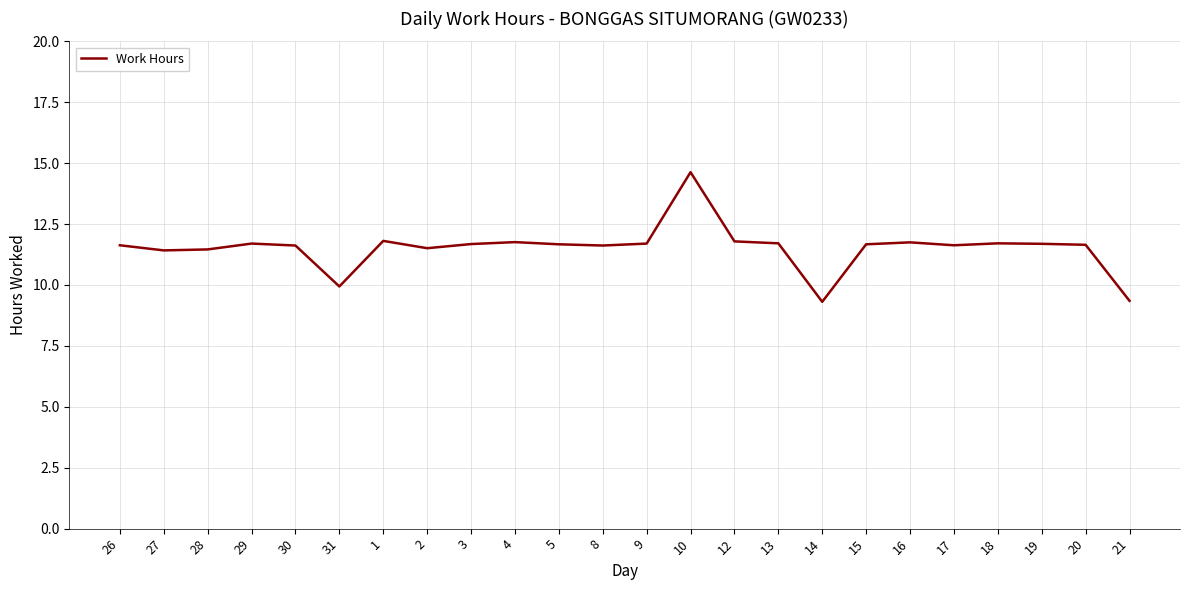

What is the difference between the values at 8 and 21?

2.3